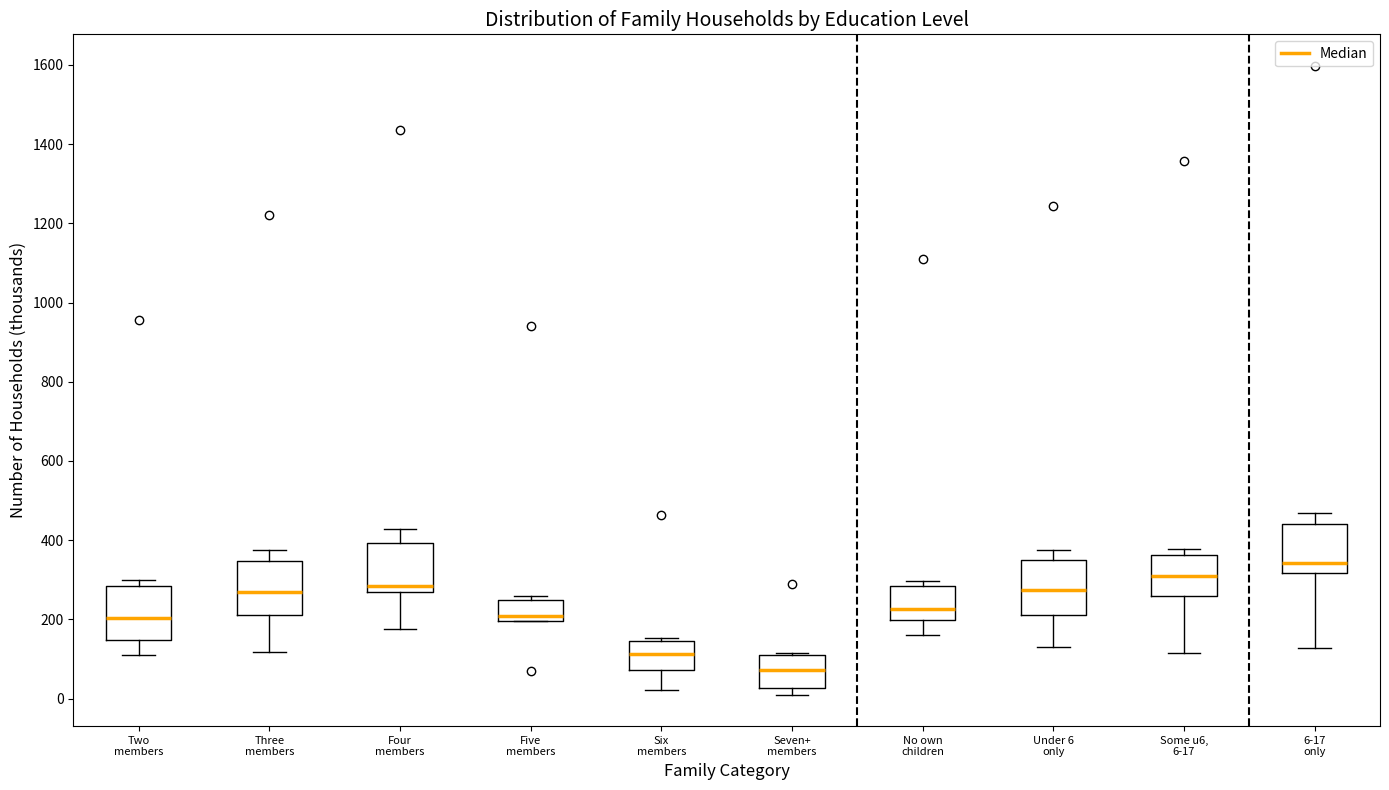

Which box has the lowest median line?

Seven+ members